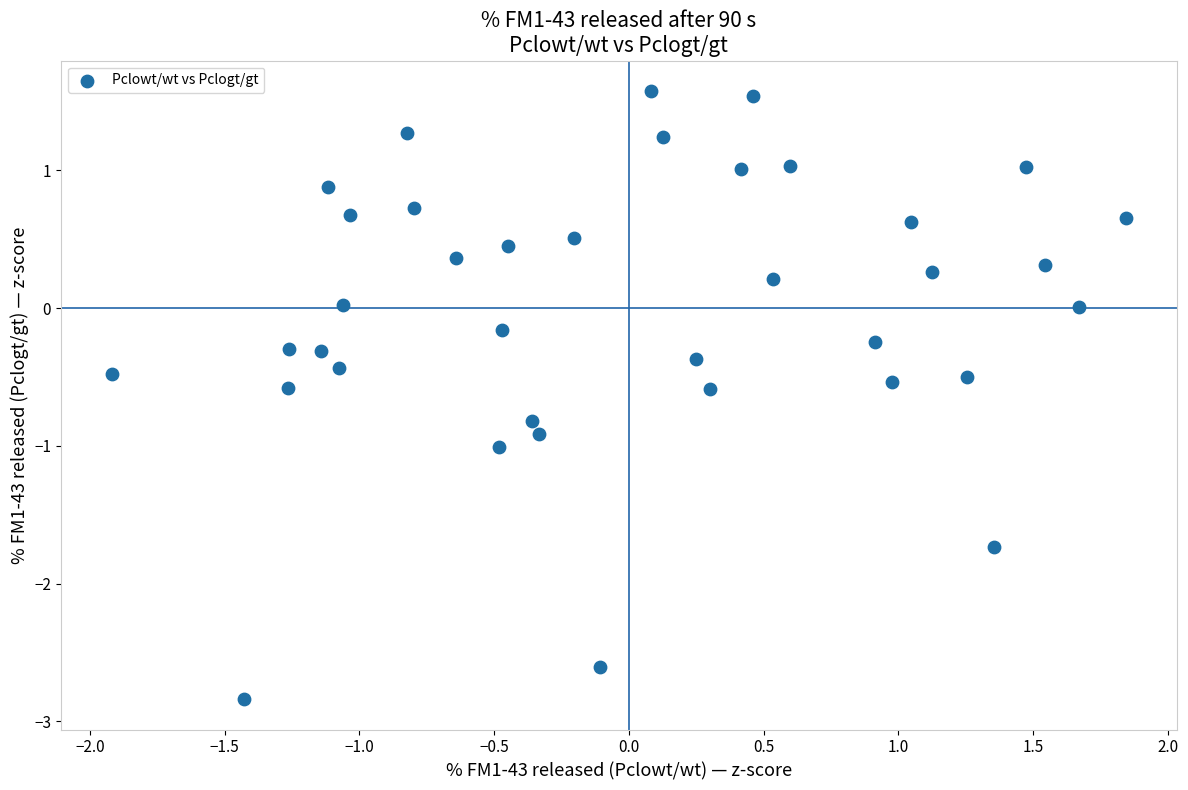

What is the range of Y values (max minus min)?

4.4